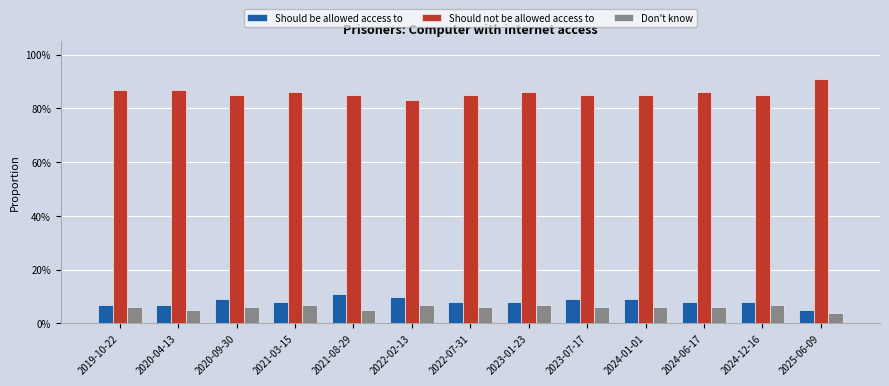

Reading right to left, list all the values displayed in this chart.

Should be allowed access to: 0.1	0.1	0.1	0.1	0.1	0.1	0.1	0.1	0.1	0.1	0.1	0.1	0.1
Should not be allowed access to: 0.9	0.8	0.9	0.8	0.8	0.9	0.8	0.8	0.8	0.9	0.8	0.9	0.9
Don't know: 0.0	0.1	0.1	0.1	0.1	0.1	0.1	0.1	0.1	0.1	0.1	0.1	0.1